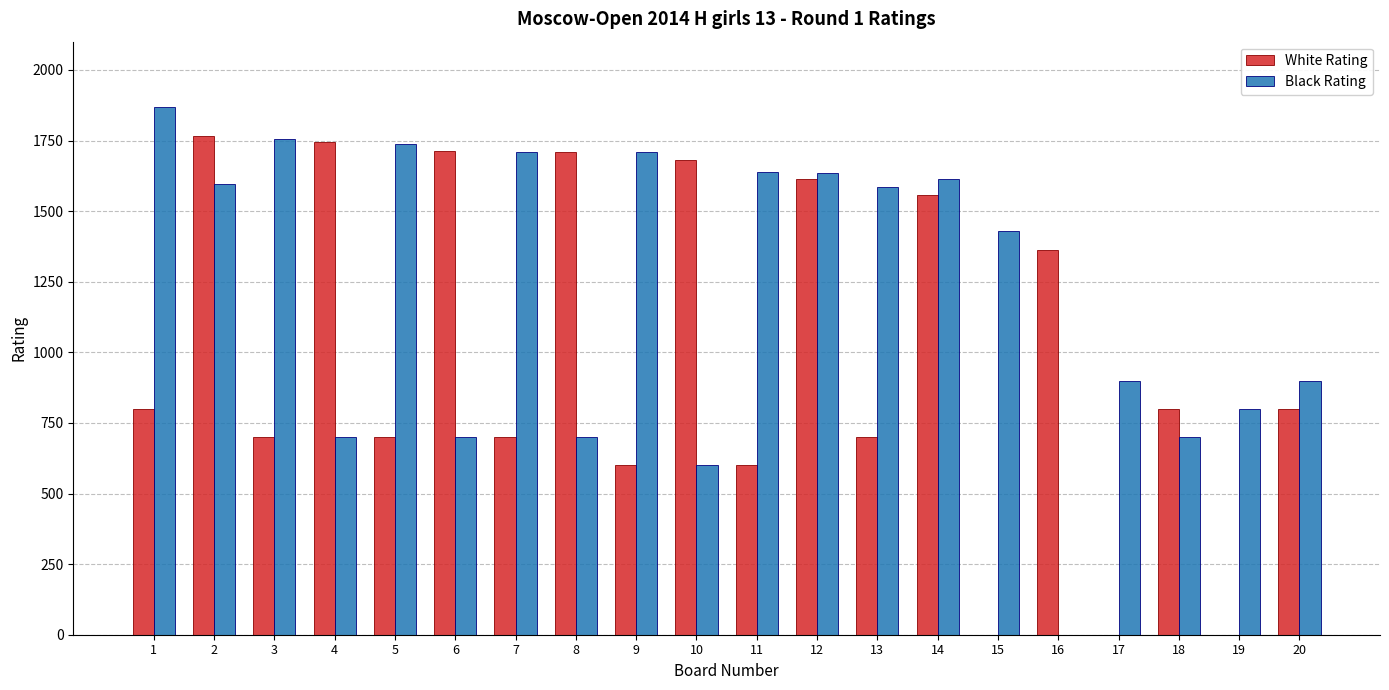

Which series changed the most between 4 and 15?

White Rating